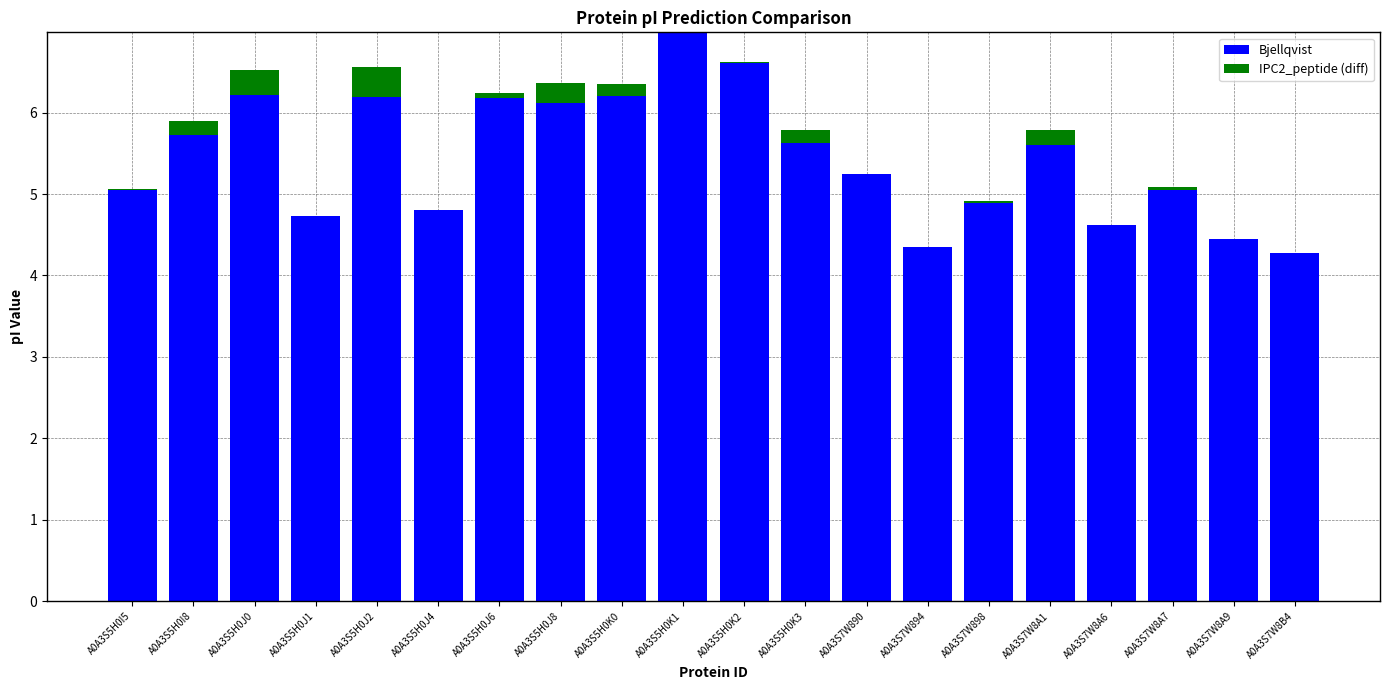

What is the total value across all series at A0A3S5H0J0?

6.5